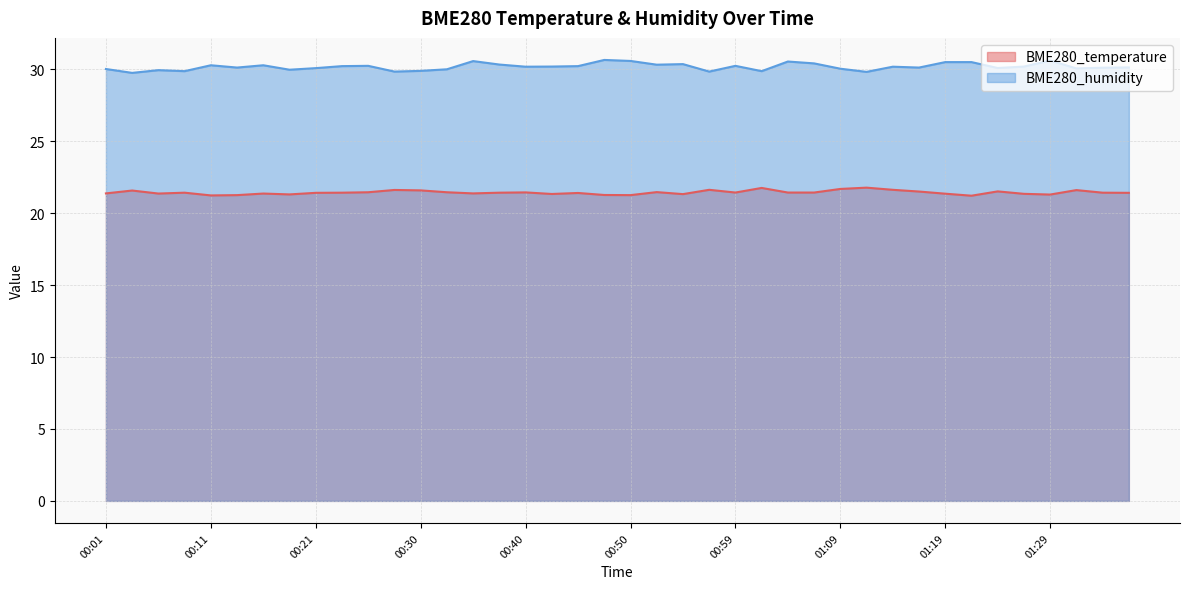

Reading left to right, list all the values displayed in this chart.

BME280_temperature: 21.4	21.6	21.4	21.4	21.2	21.3	21.4	21.3	21.4	21.4	21.5	21.6	21.6	21.5	21.4	21.4	21.4	21.3	21.4	21.3	21.3	21.5	21.3	21.6	21.4	21.8	21.4	21.4	21.7	21.8	21.6	21.5	21.4	21.2	21.5	21.4	21.3	21.6	21.4	21.4
BME280_humidity: 30.0	29.8	29.9	29.9	30.3	30.1	30.3	30.0	30.1	30.2	30.2	29.9	29.9	30.0	30.6	30.3	30.2	30.2	30.2	30.7	30.6	30.3	30.4	29.9	30.2	29.9	30.6	30.4	30.1	29.8	30.2	30.1	30.5	30.5	30.1	30.2	30.6	30.1	30.1	30.1